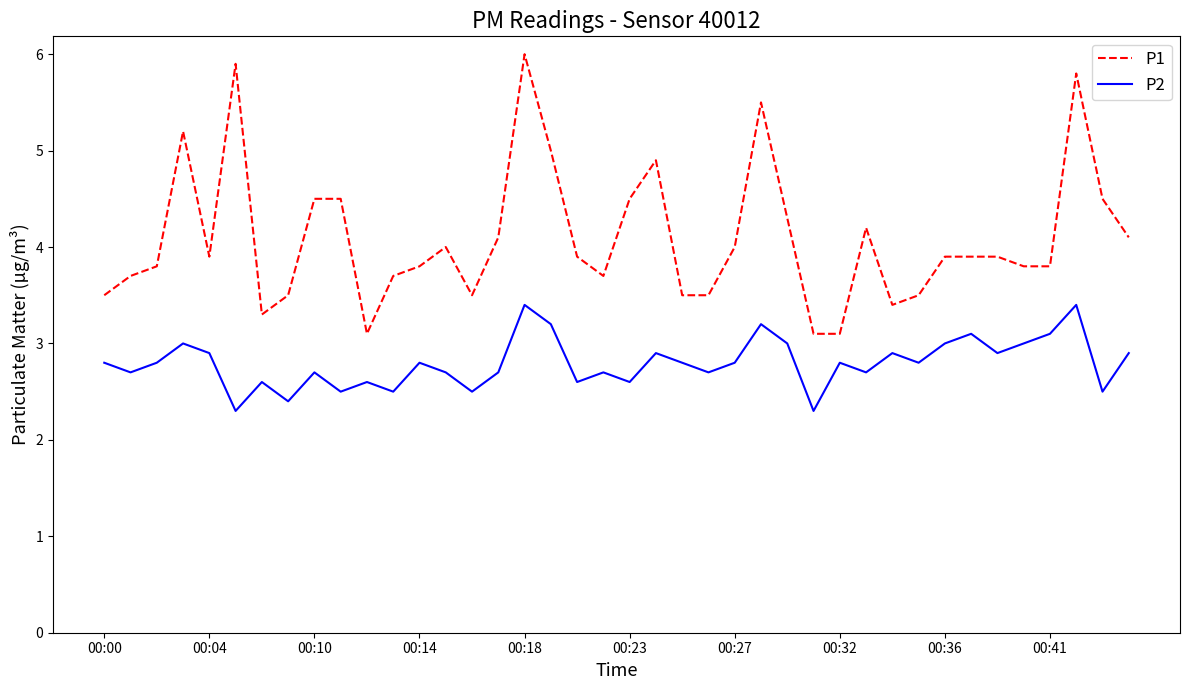

Which series has the largest total across all categories?

P1